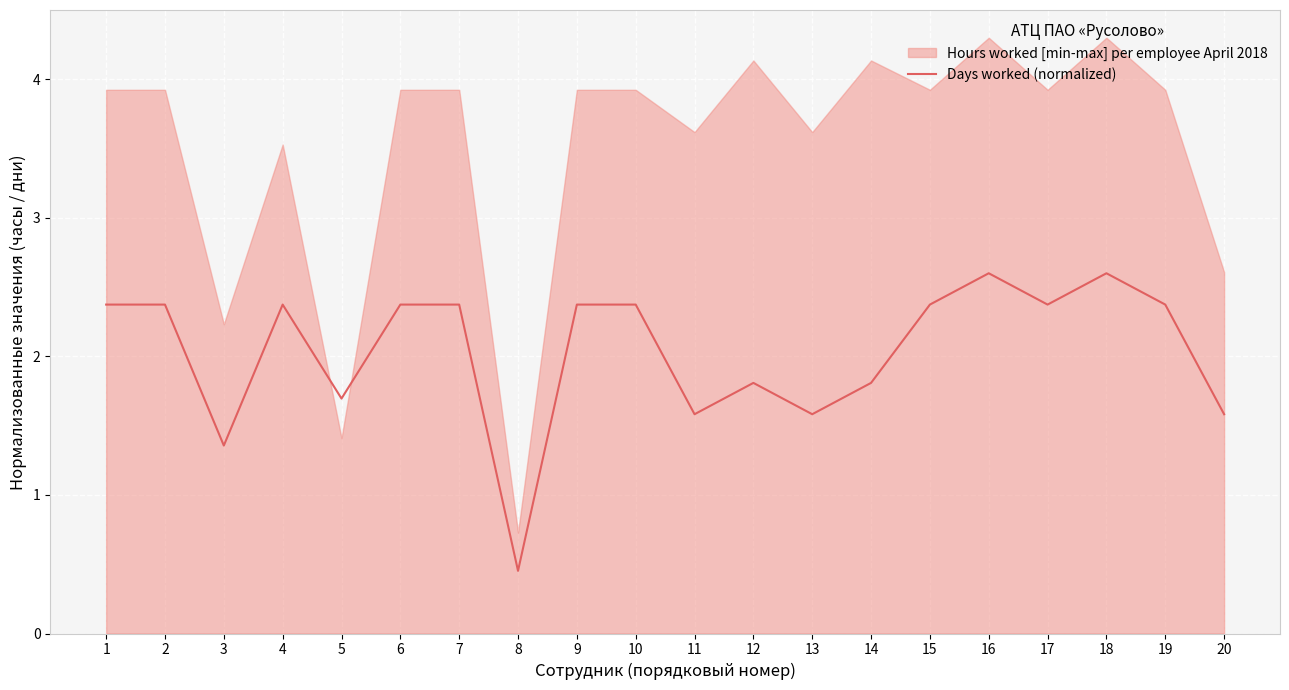

List the labels in order of value, largest first.

16, 18, 1, 2, 4, 6, 7, 9, 10, 15, 17, 19, 12, 14, 5, 11, 13, 20, 3, 8